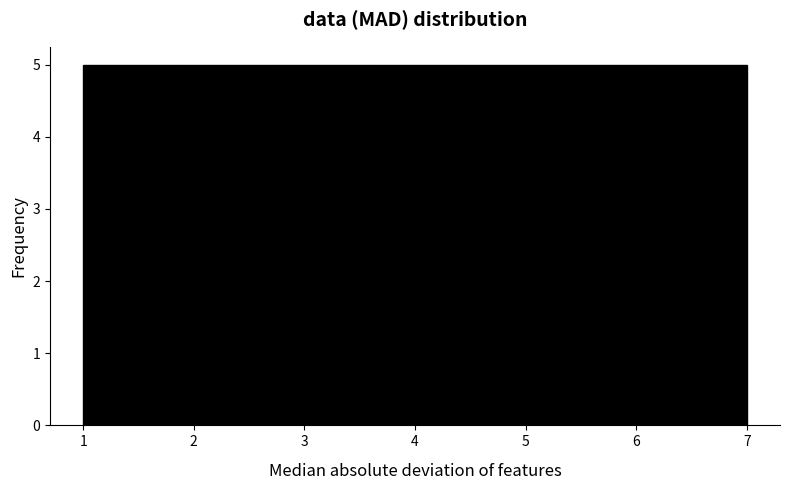

Reading left to right, list every bar in this chart as the range it spans on the x-axis followed by its height. Neither the bar edges nor the heights are printed on the chart, so give them approximately, as read against the axes.

1.0 to 1.9: 5
1.9 to 2.7: 5
2.7 to 3.6: 5
3.6 to 4.4: 5
4.4 to 5.3: 5
5.3 to 6.1: 5
6.1 to 7.0: 5